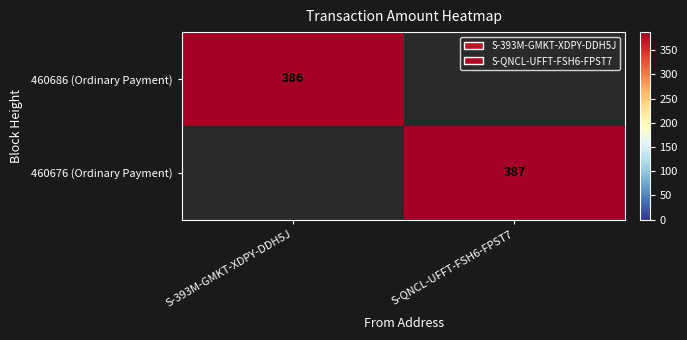

The 460686 (Ordinary Payment) series shows 83 at S-393M-GMKT-XDPY-DDH5J. True or false?

False